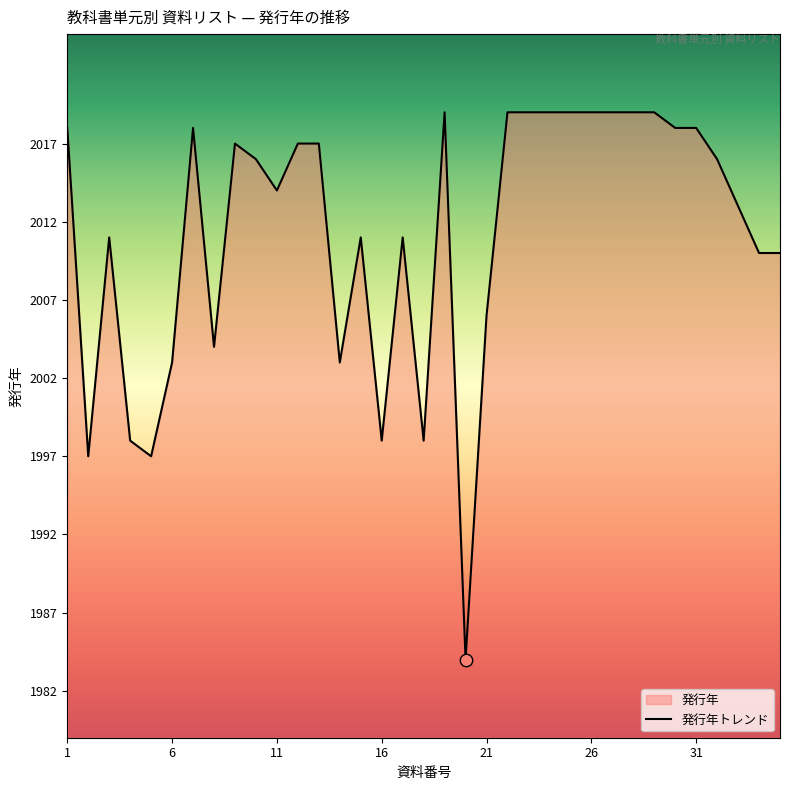

What is the change in value from 10 to 30?

+2